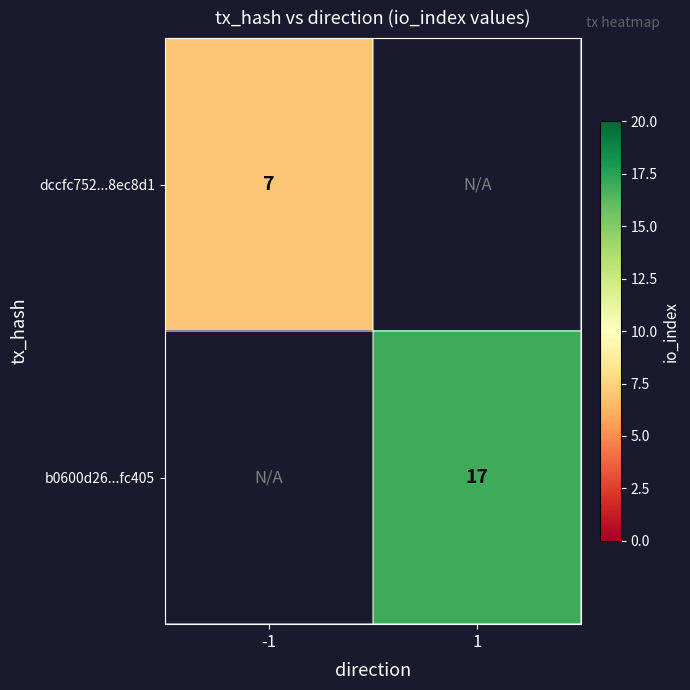

Is it true that dccfc752...8ec8d1 equals 7 at -1?

True